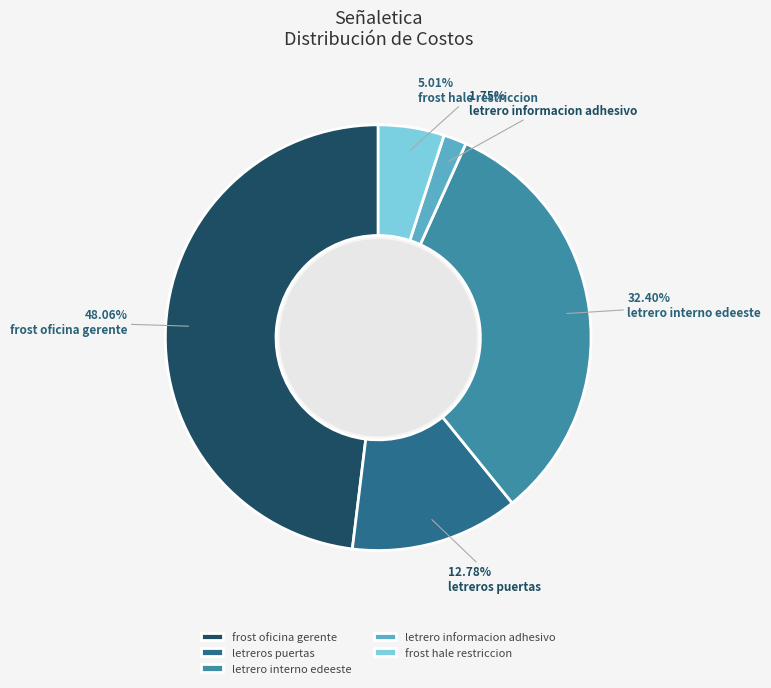

What is the smallest slice in the pie chart?

letrero informacion adhesivo